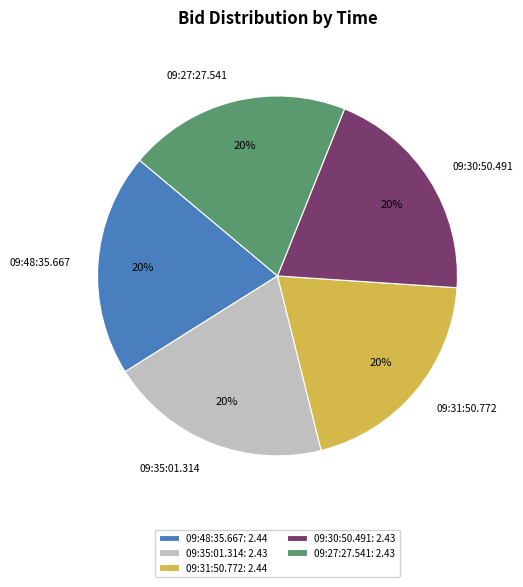

To the nearest percent, what portion does 09:30:50.491 represent?

20%